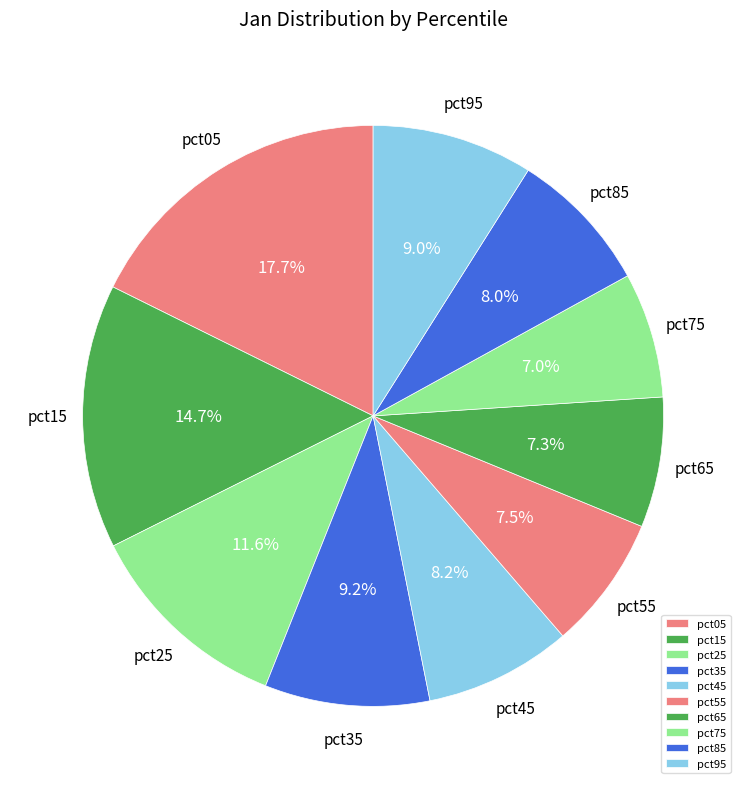

How many slices are in this pie chart?

10